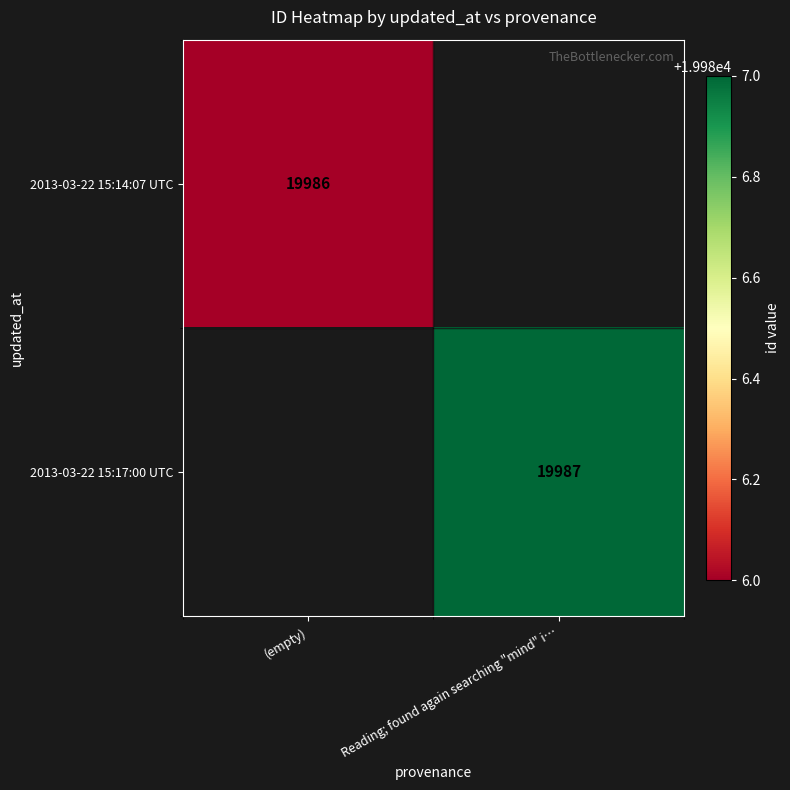

Count the number of data series in this chart.

2